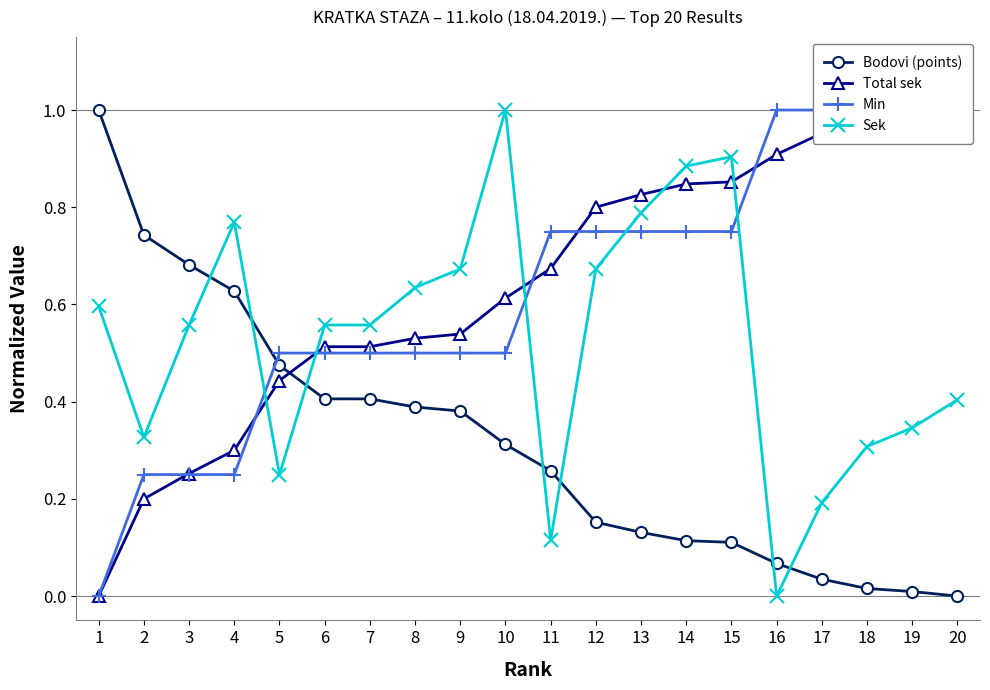

How many positive values does the Bodovi (points) series have?

19